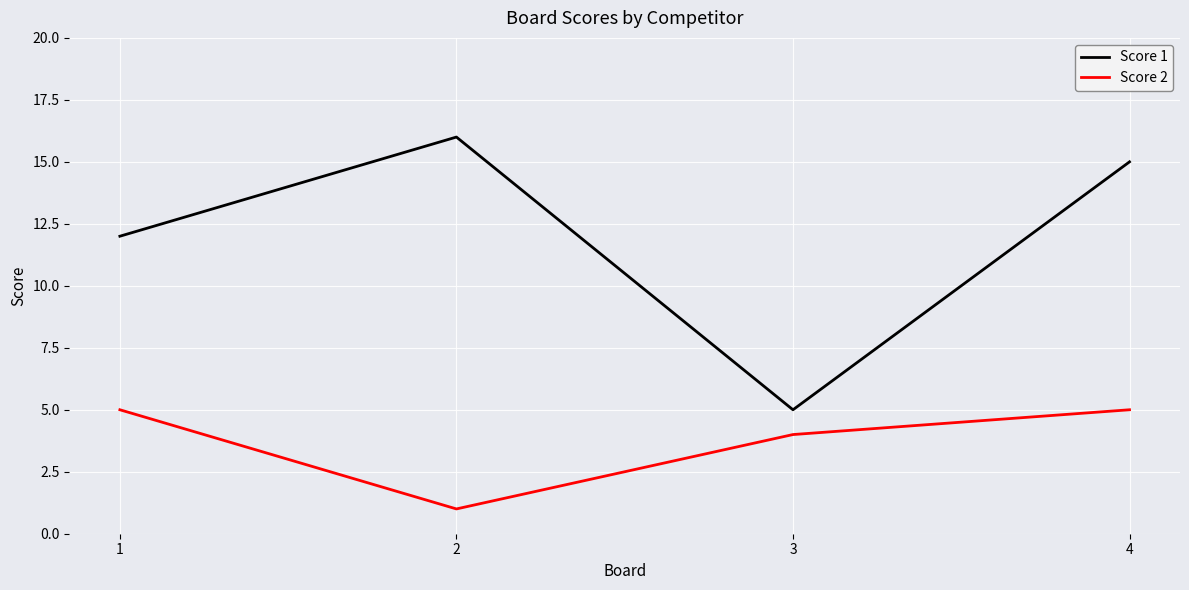

What is the maximum value shown in the chart?

16